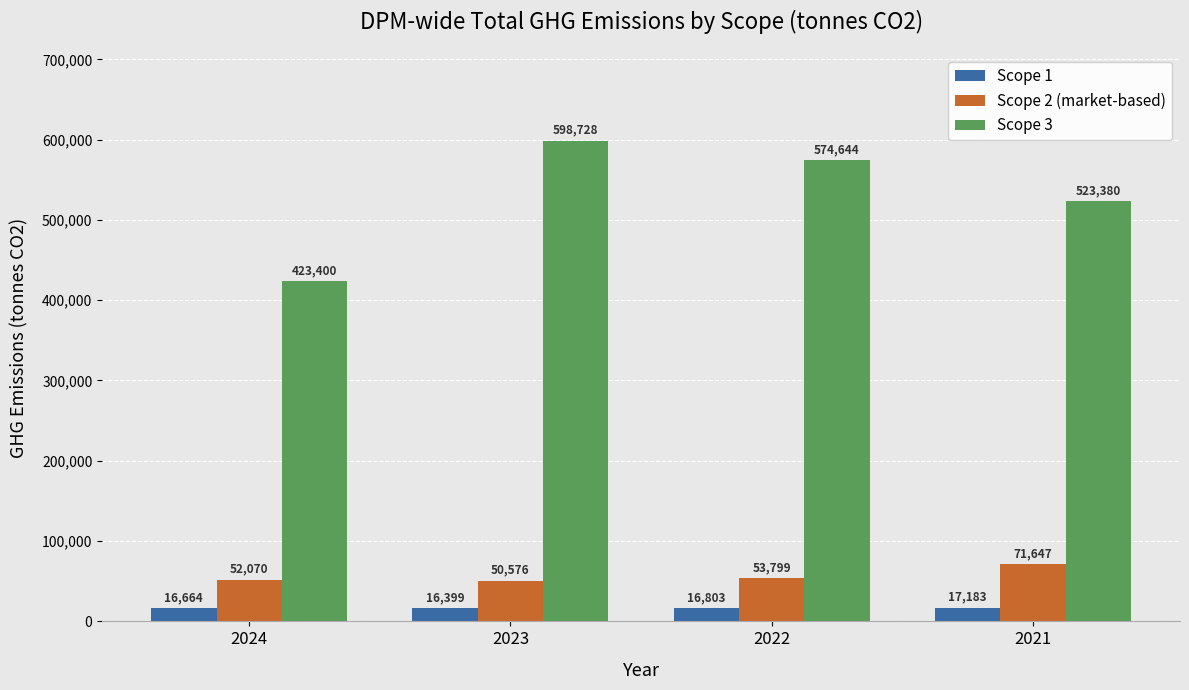

At how many categories does at least one series exceed 284340?

4